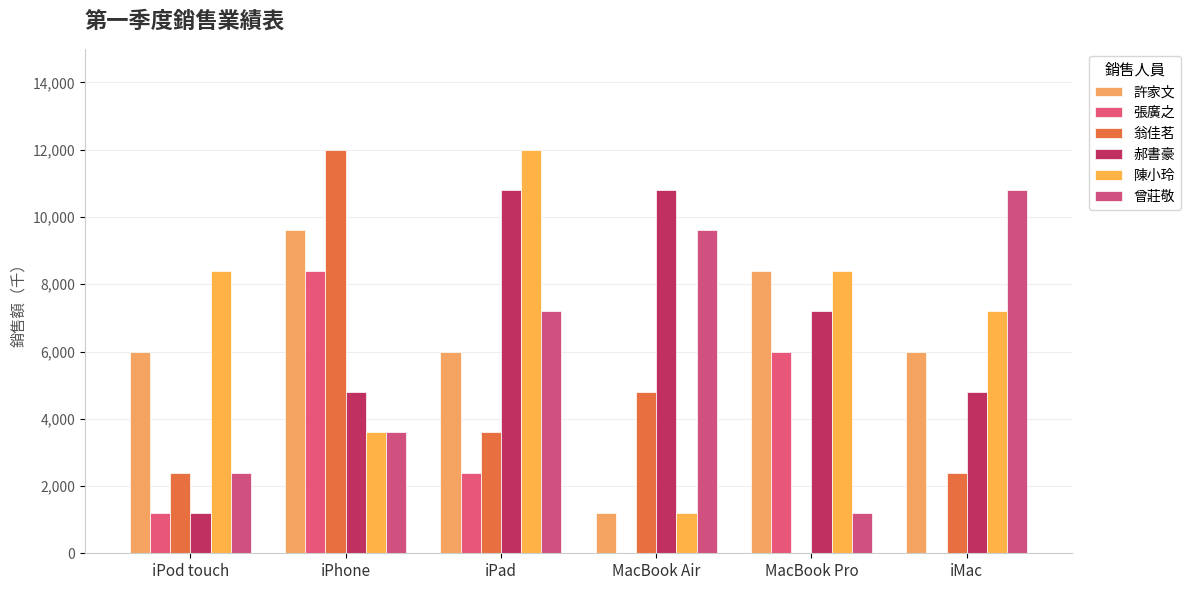

The 曾莊敬 series shows 11217 at iPad. True or false?

False